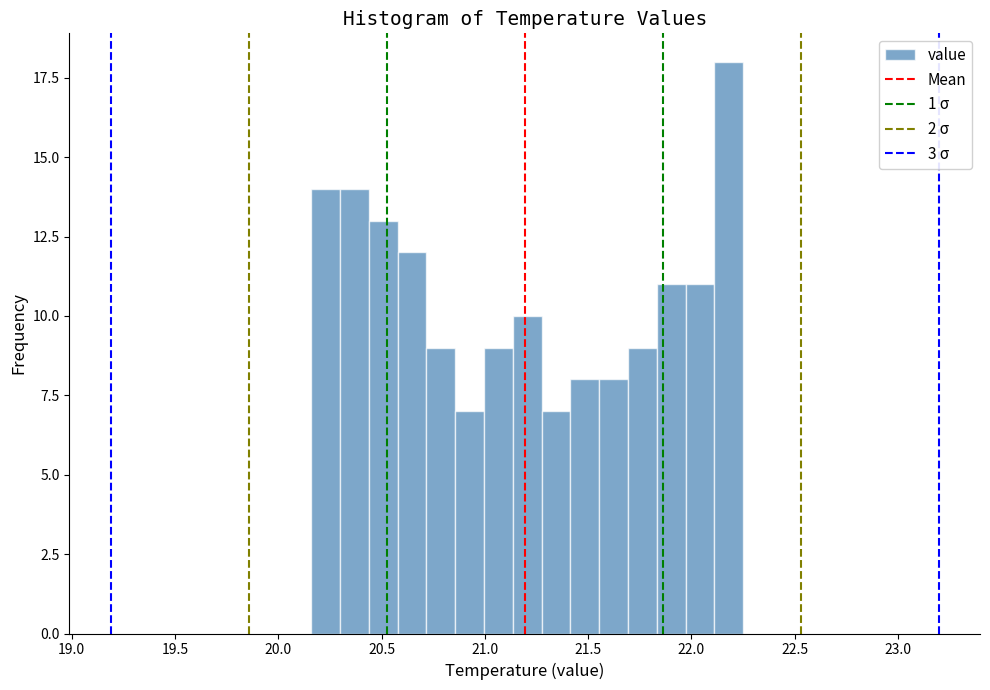

Read against the x-axis, roughly where is the centre of the tallest bar?

22.20